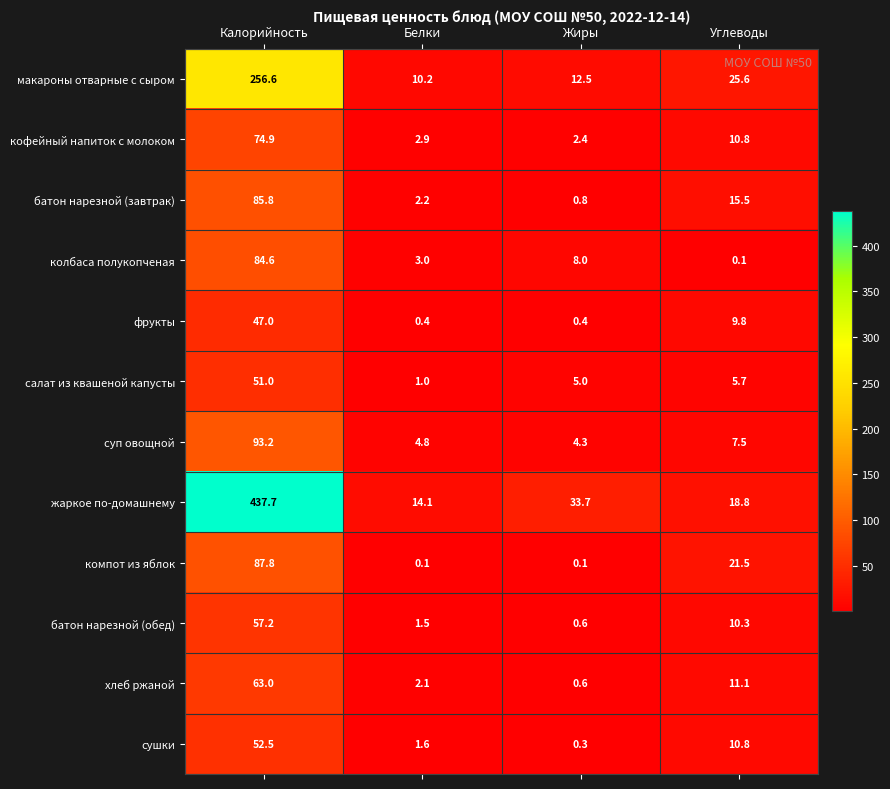

At which category is the sum across all series the highest?

Калорийность